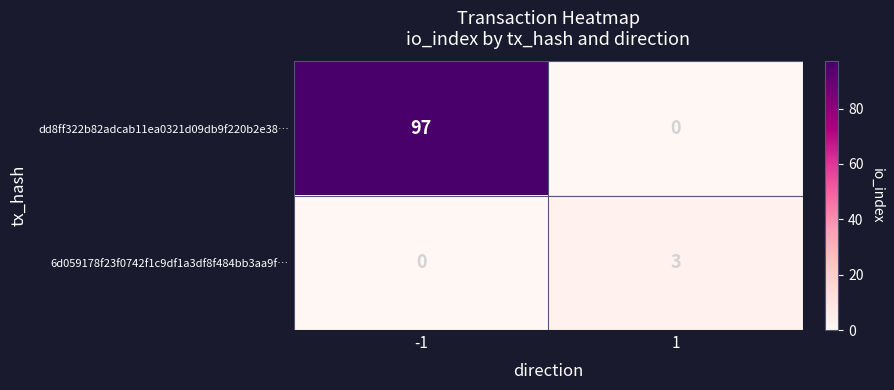

What is the approximate value of dd8ff322b82adcab11ea0321d09db9f220b2e38… at -1, to the nearest 5?

95